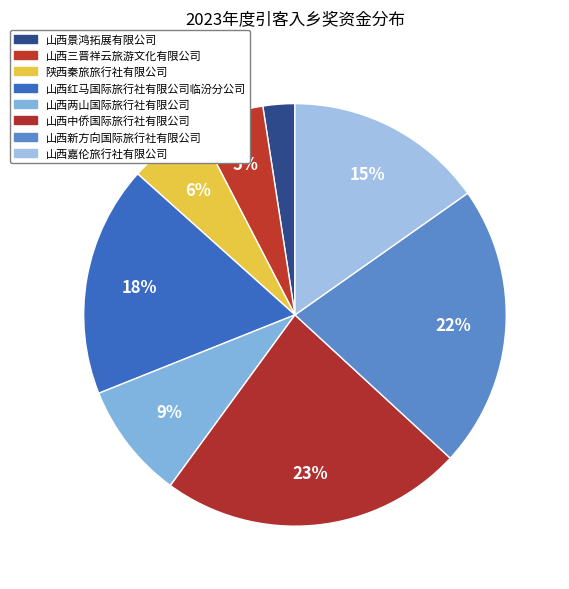

How many slices are in this pie chart?

8